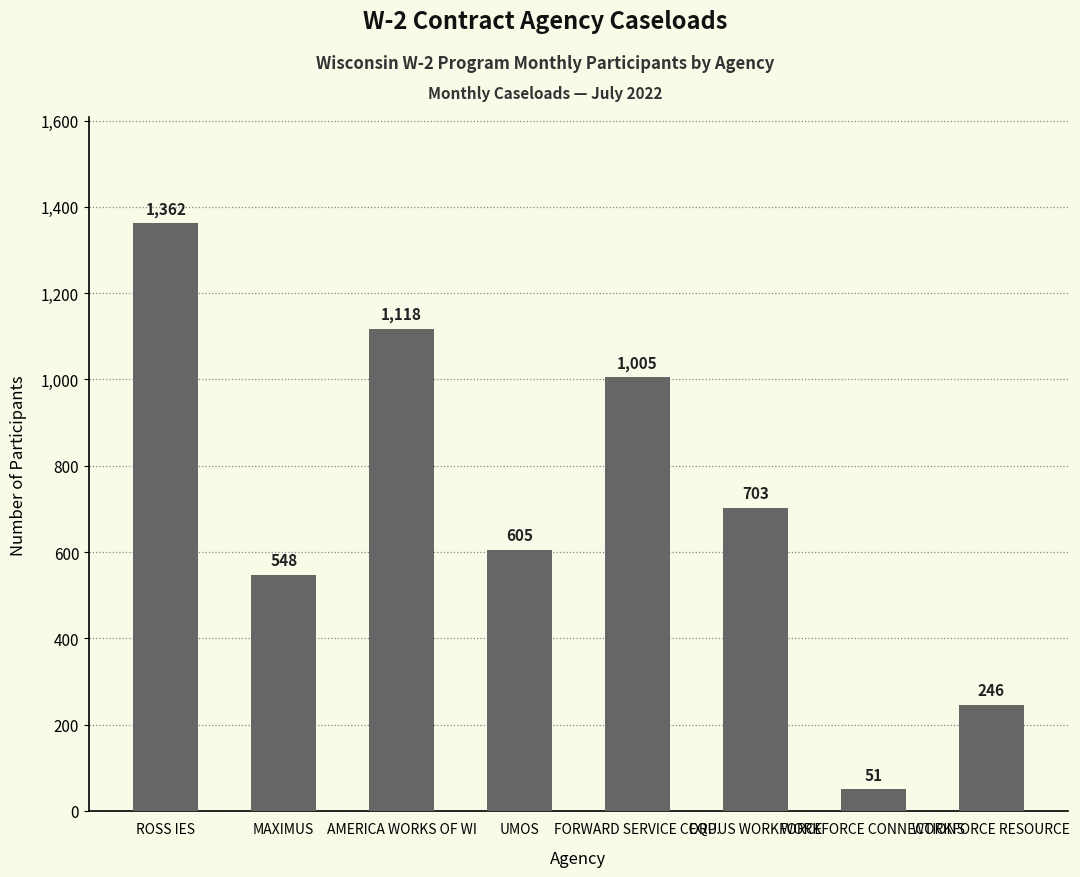

What is the value of the 1st bar from the left?

1362